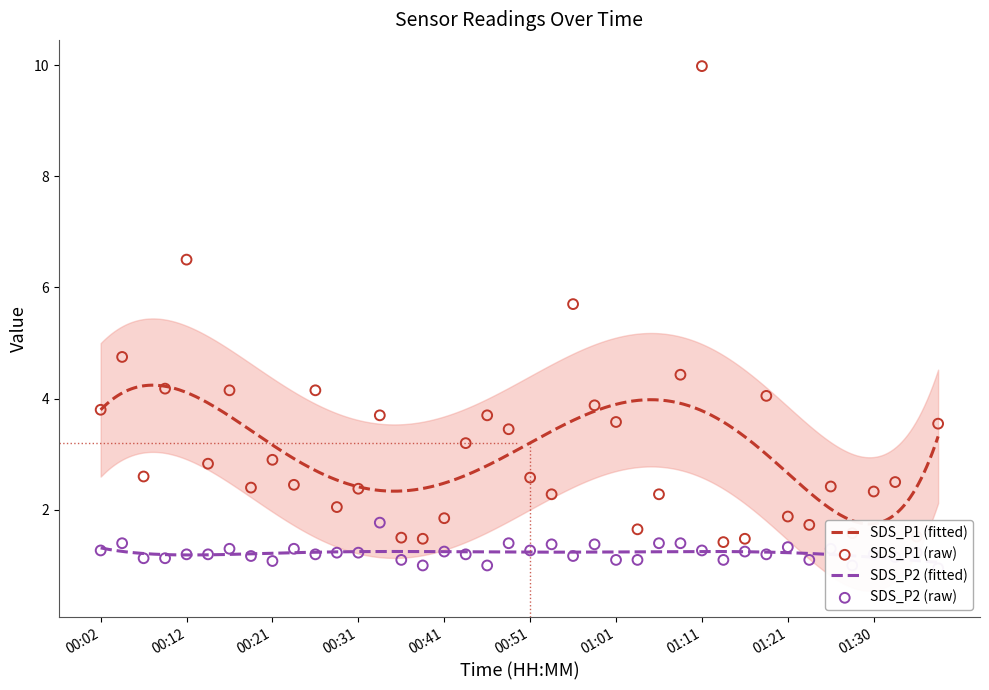

What are all the series names shown in the legend?

SDS_P1, SDS_P2